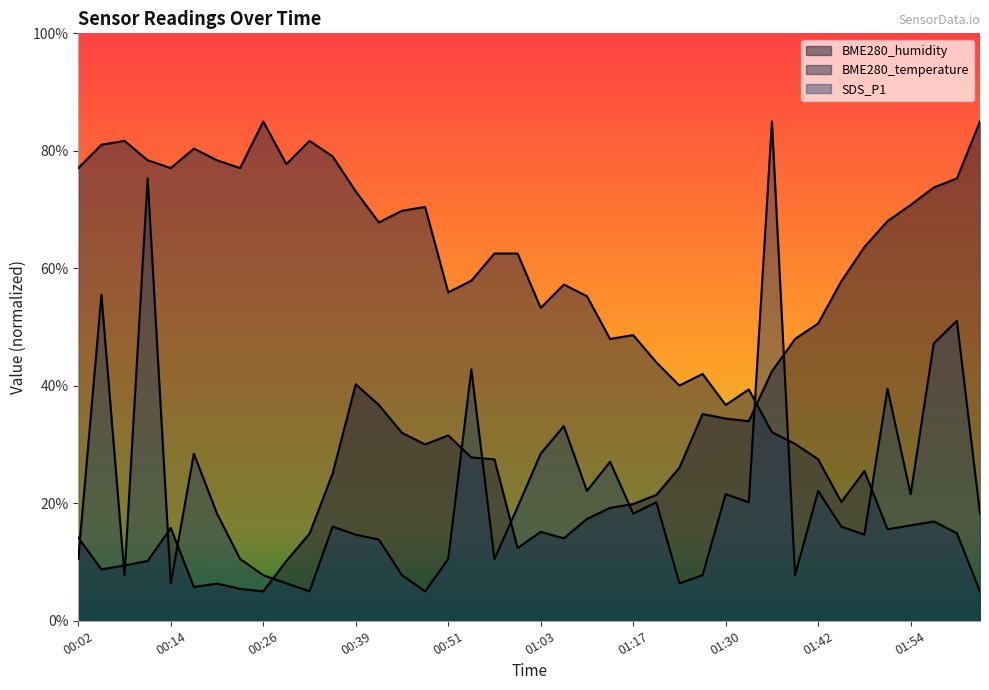

Does the chart display data point markers on the line(s)?

No